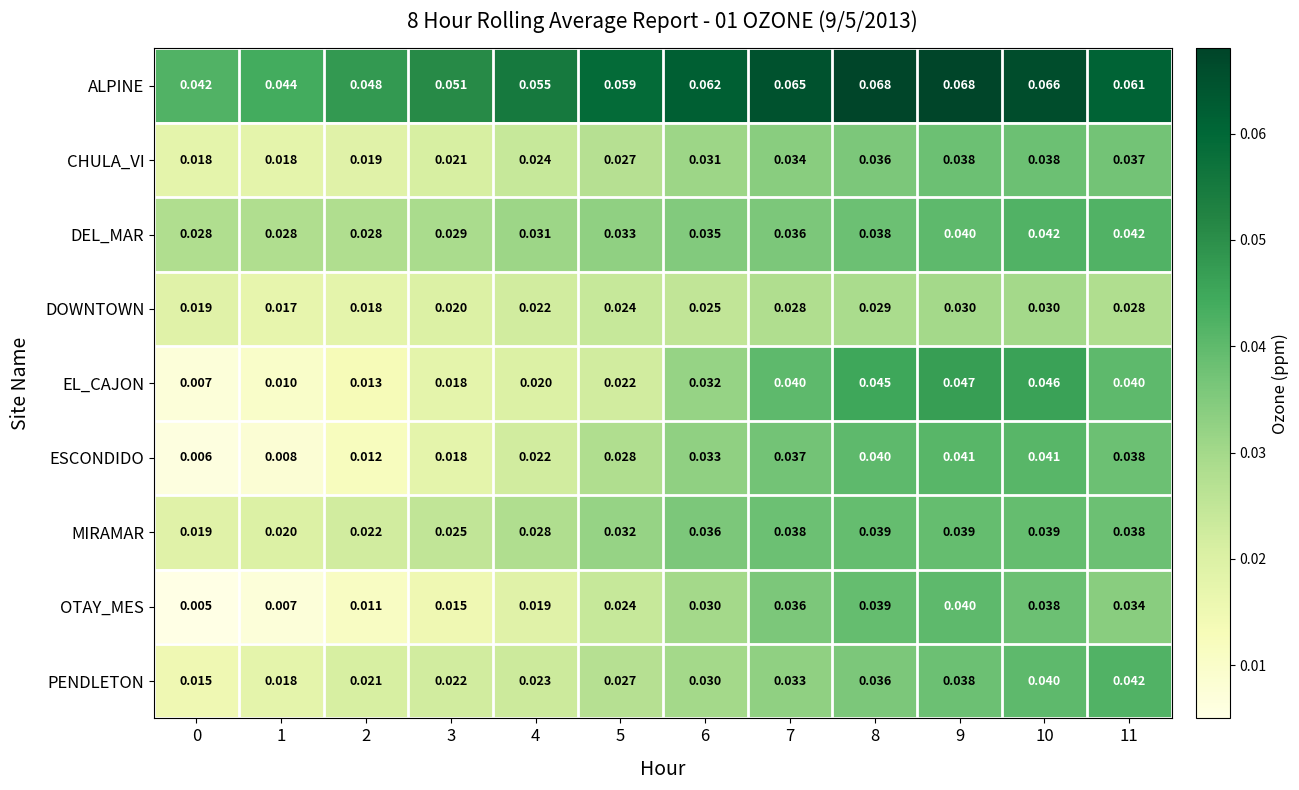

At how many categories does at least one series exceed 0?

12